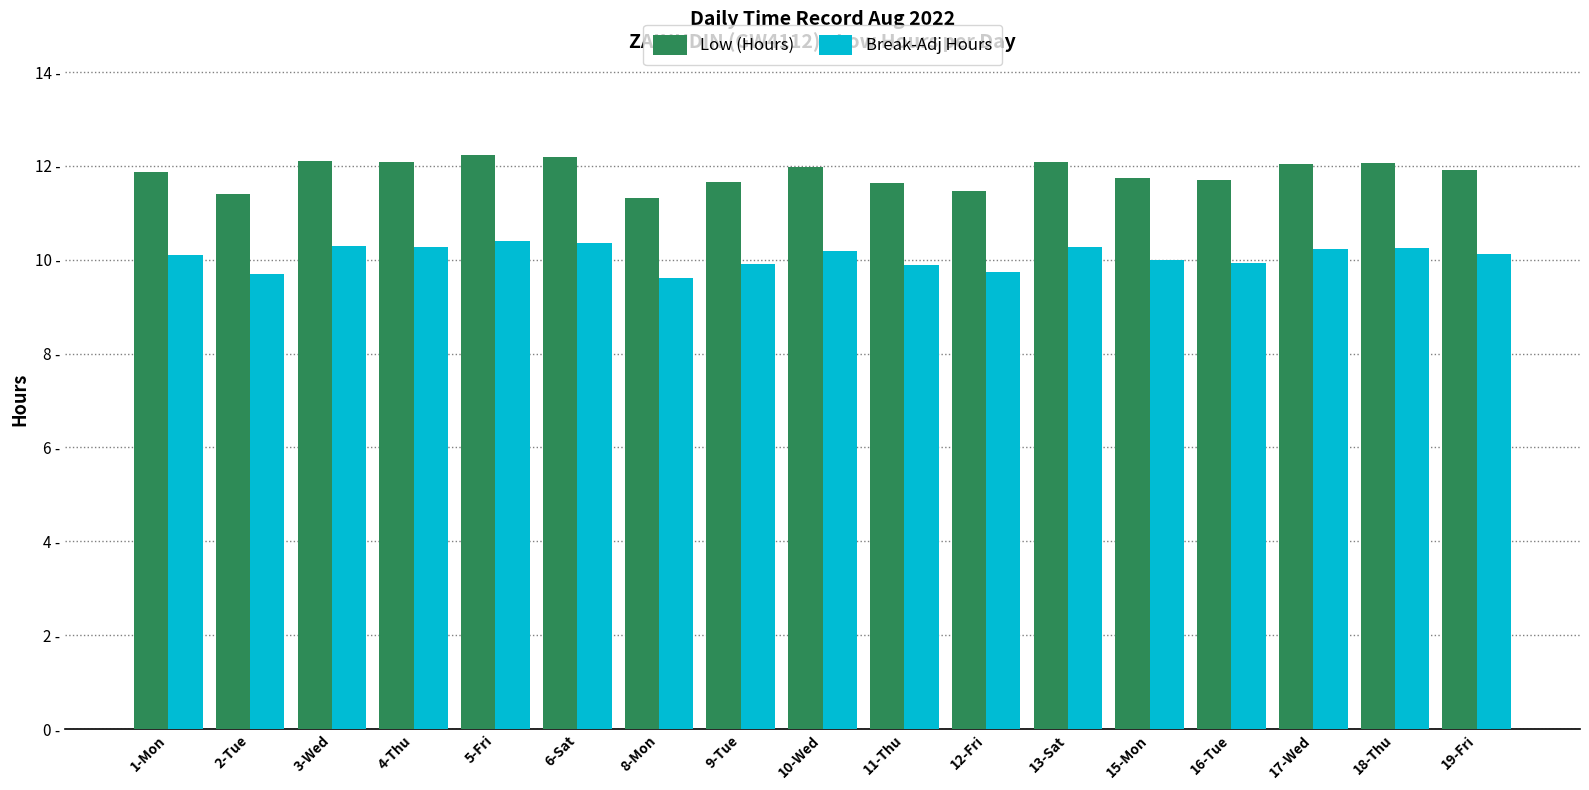

What is the label of the 3rd bar from the right?

17-Wed